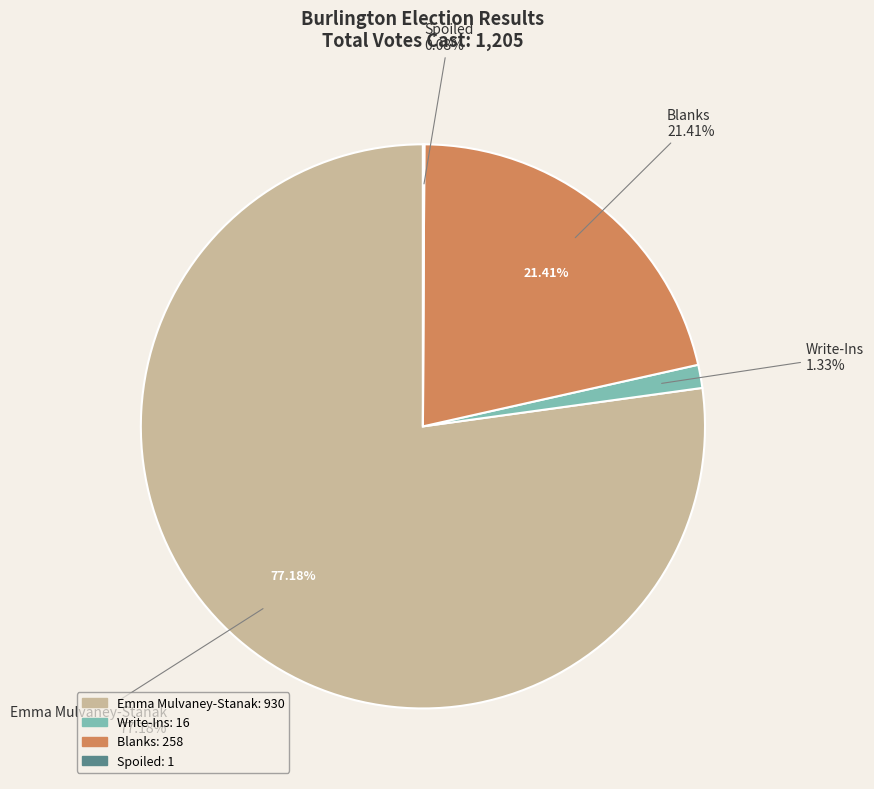

Which has a higher value, Write-Ins or Emma Mulvaney-Stanak?

Emma Mulvaney-Stanak